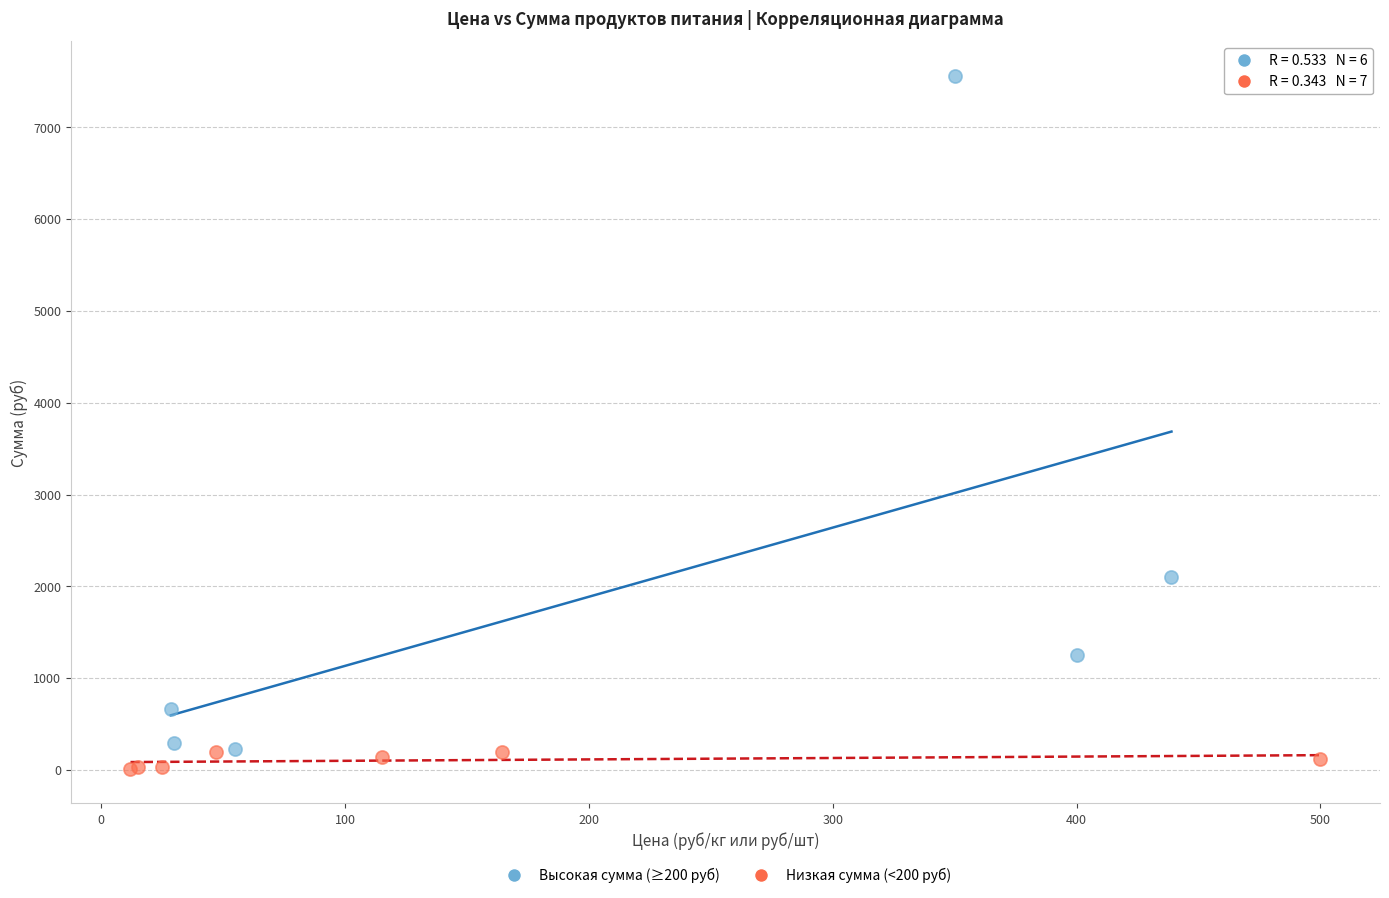

Which series has the widest spread of Y values?

Высокая сумма (≥200 руб)